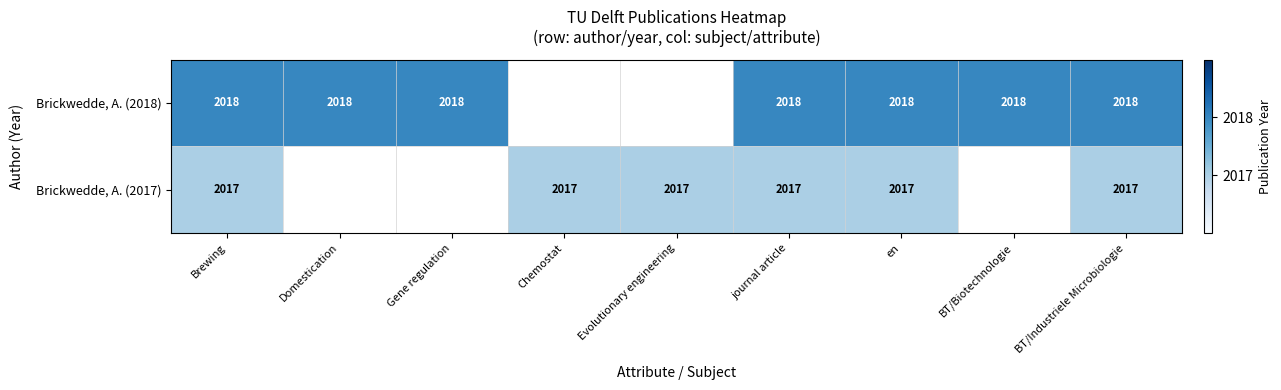

How many data points does each series have?

9